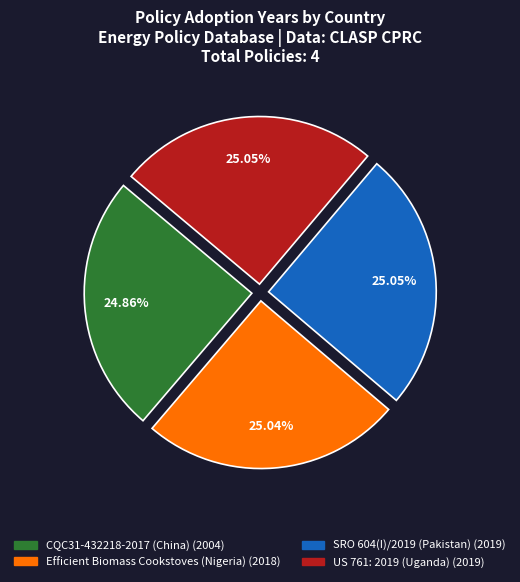

Does CQC31-432218-2017 (China) account for over 50% of the chart?

No